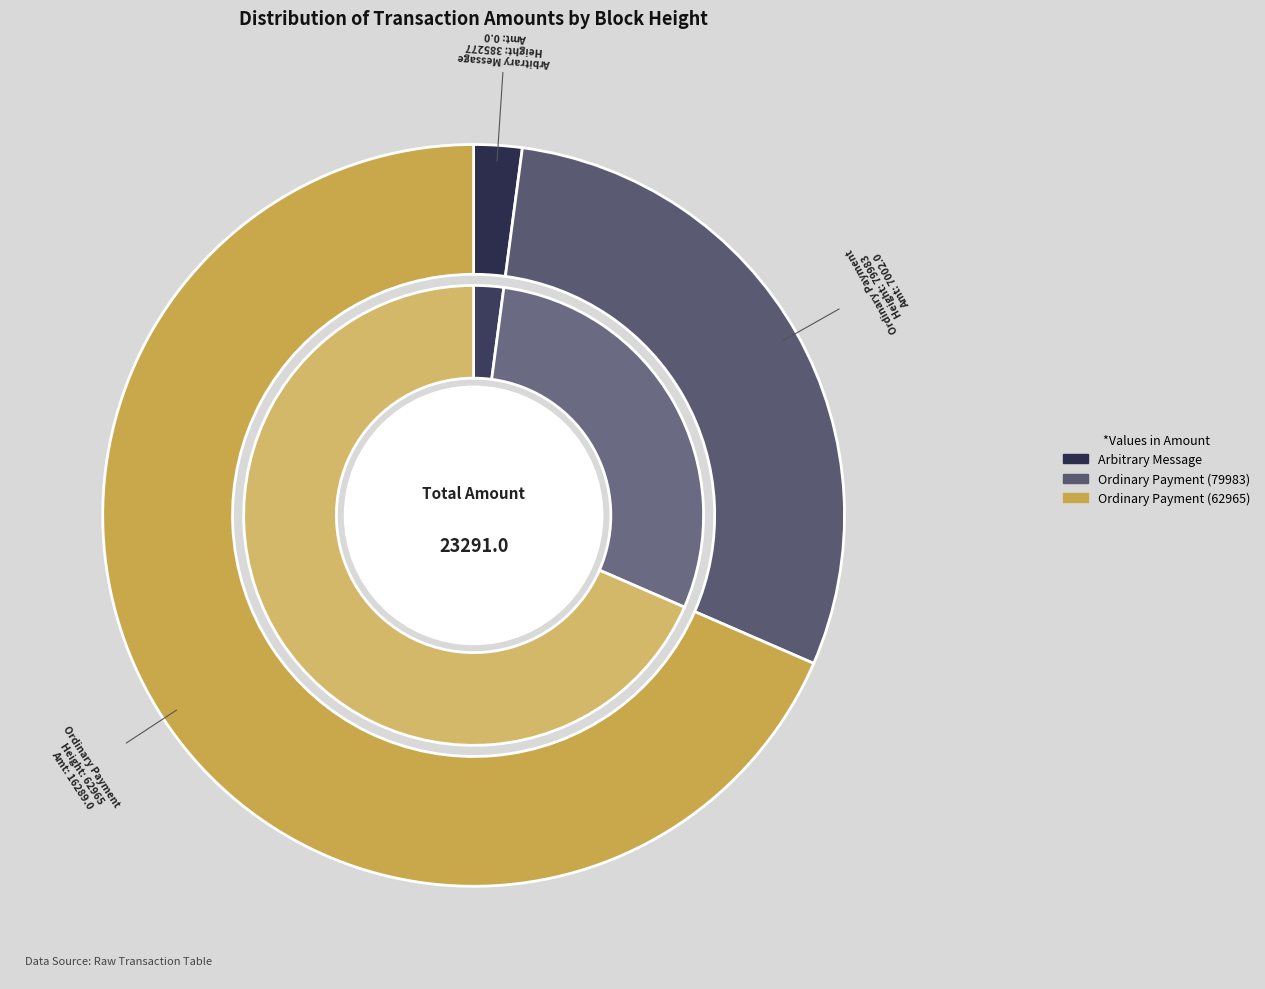

What percentage is the 62965 slice, to the nearest percent?

70%